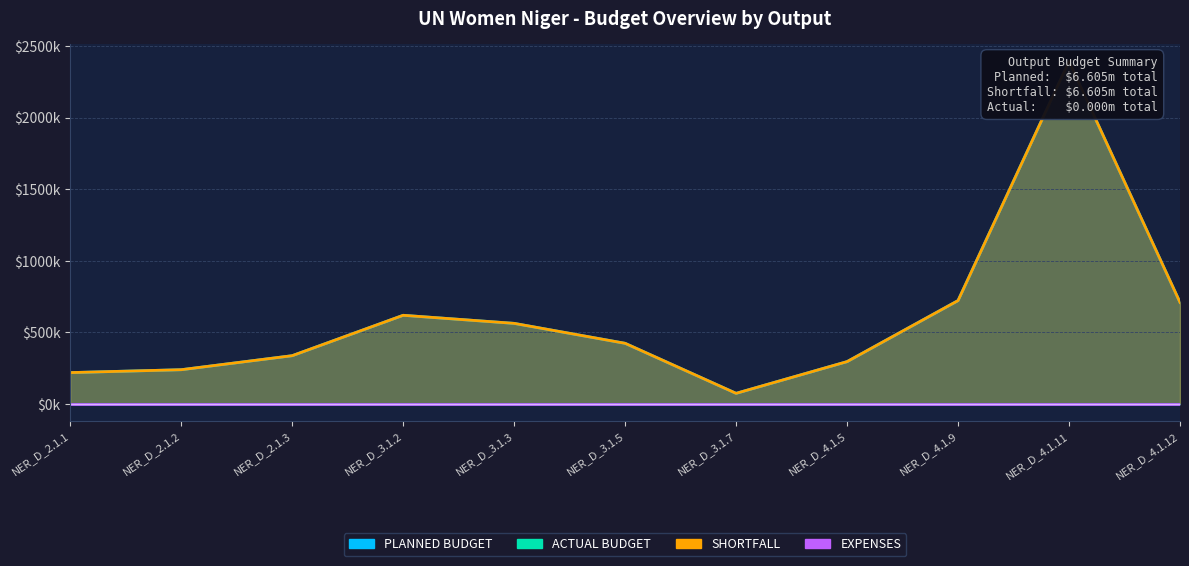

The PLANNED BUDGET series shows 296540 at NER_D_4.1.5. True or false?

True